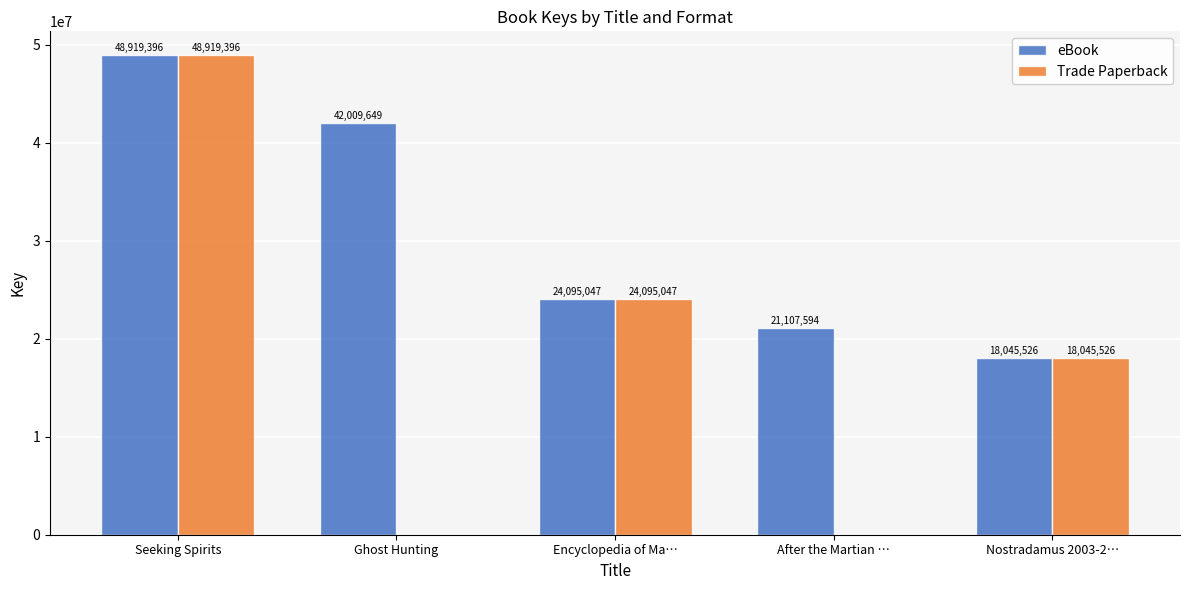

What is the maximum value shown in the chart?

48919396